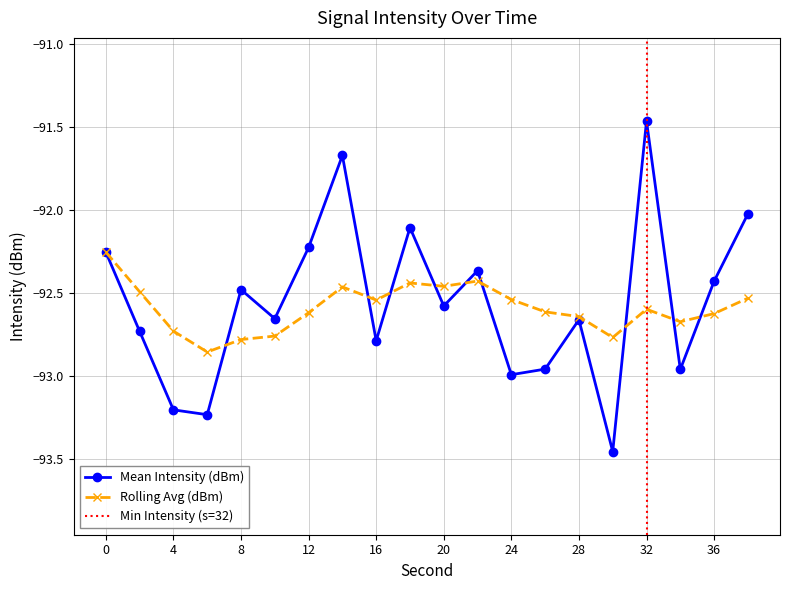

Which series ends up on top after the final intersection of Rolling Avg (dBm) and Mean Intensity (dBm)?

Mean Intensity (dBm)